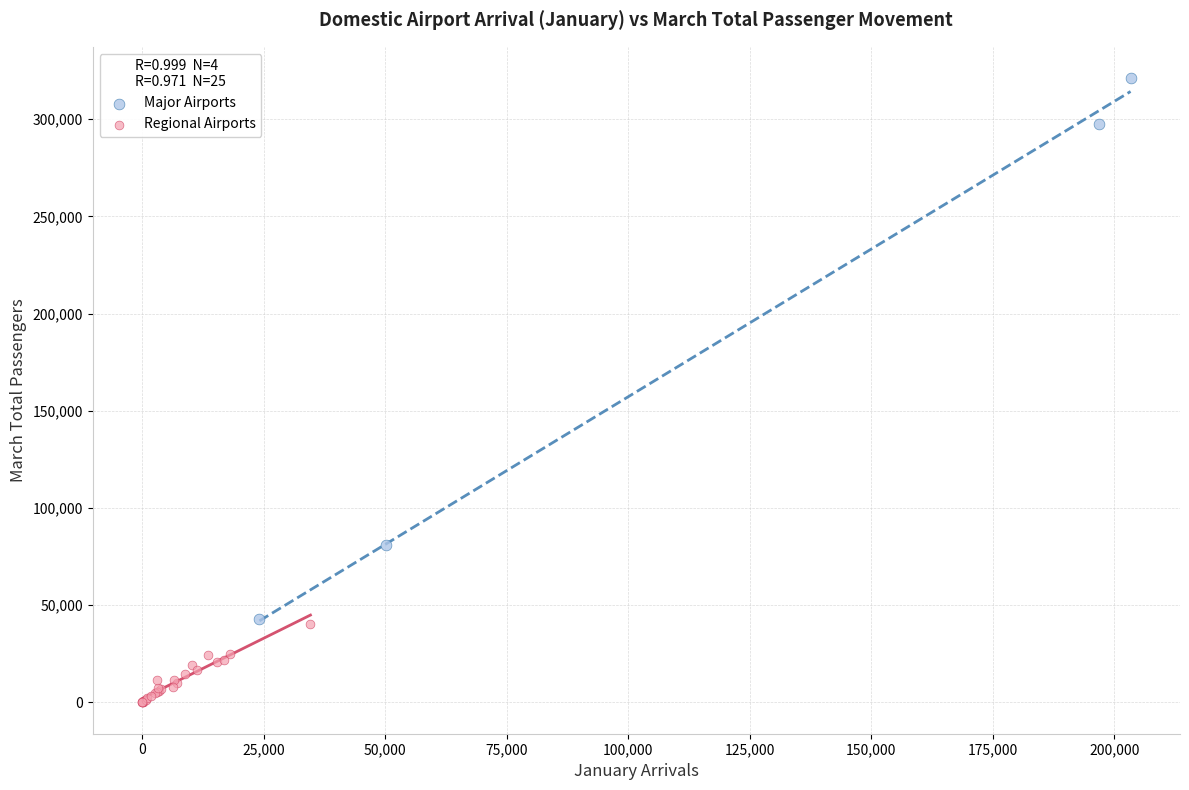

Which series contains the highest Y value?

Major Airports